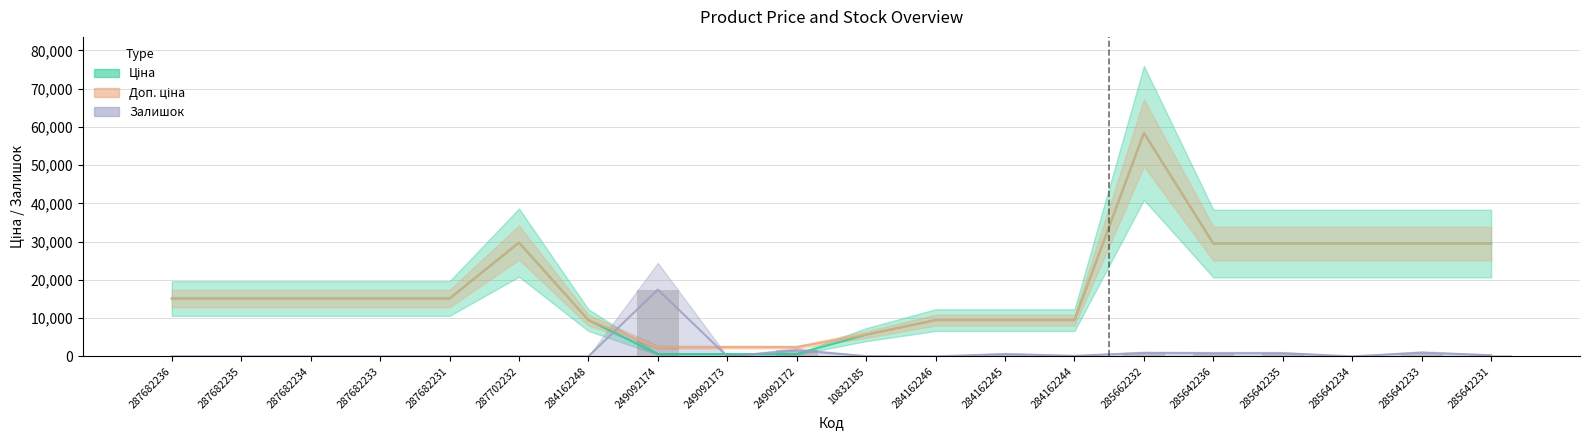

How many bars are there in each group?

3